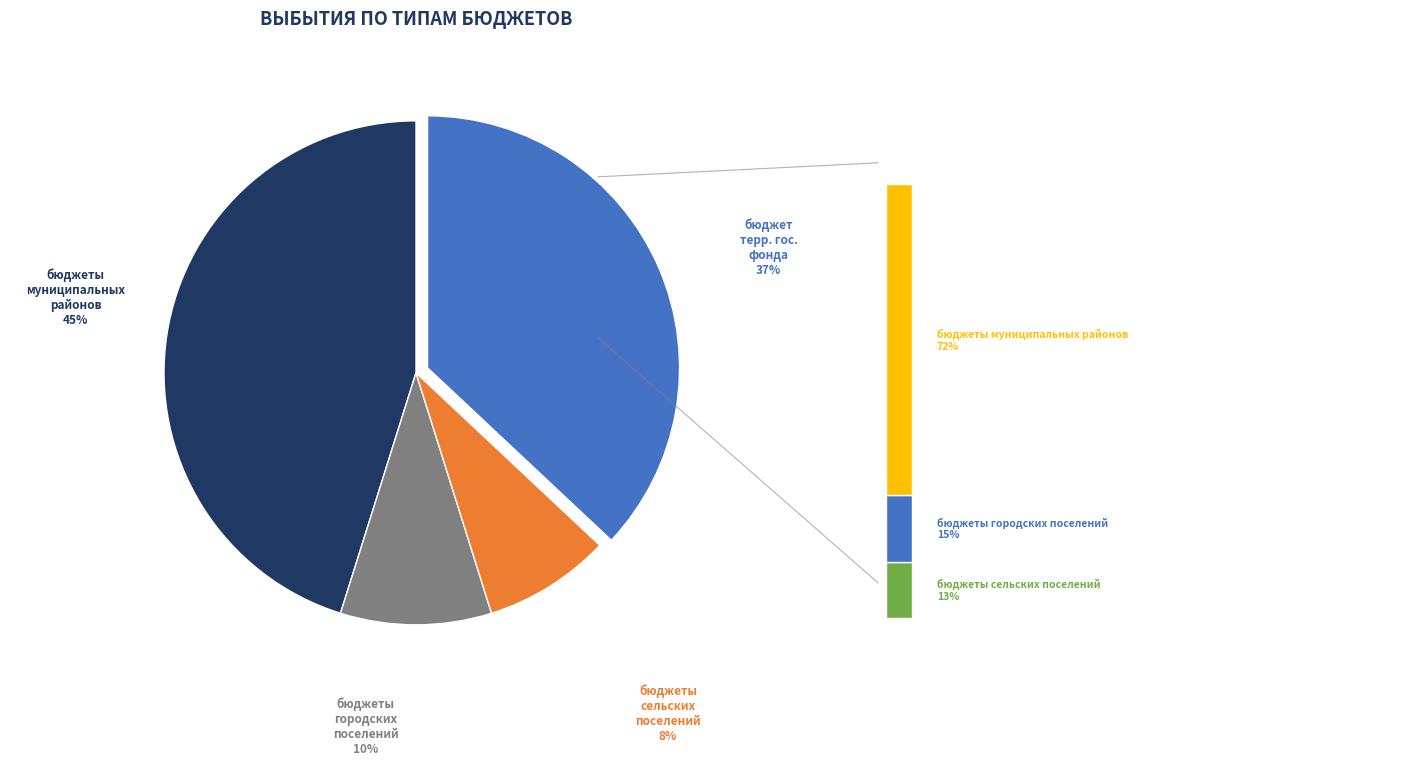

Rank the categories by value from highest to lowest.

бюджеты муниципальных районов, бюджет территориального государственного фонда, бюджеты городских поселений, бюджеты сельских поселений